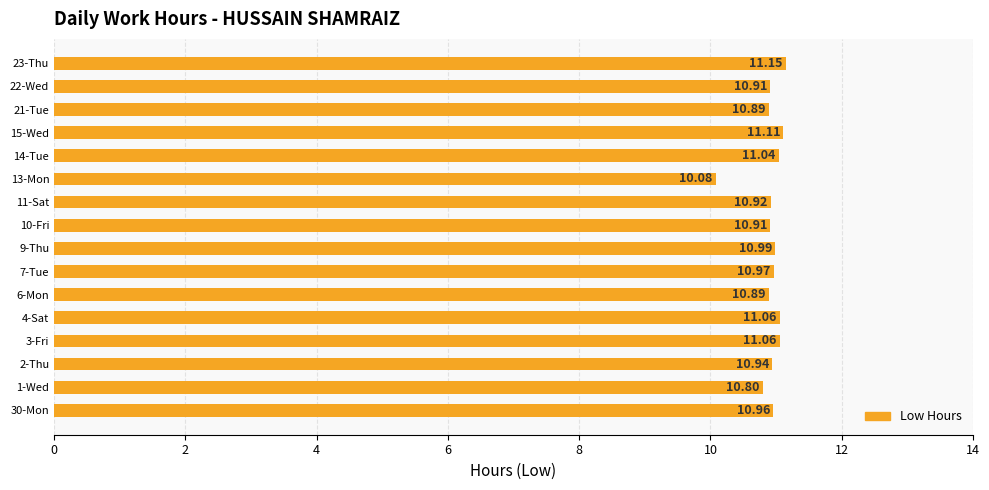

Which has a higher value, 22-Wed or 14-Tue?

14-Tue